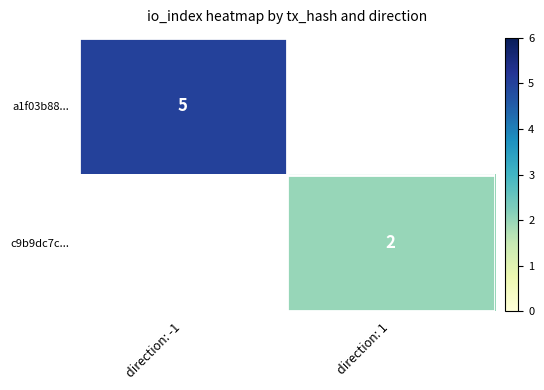

Which label corresponds to the largest value in the chart?

direction: -1